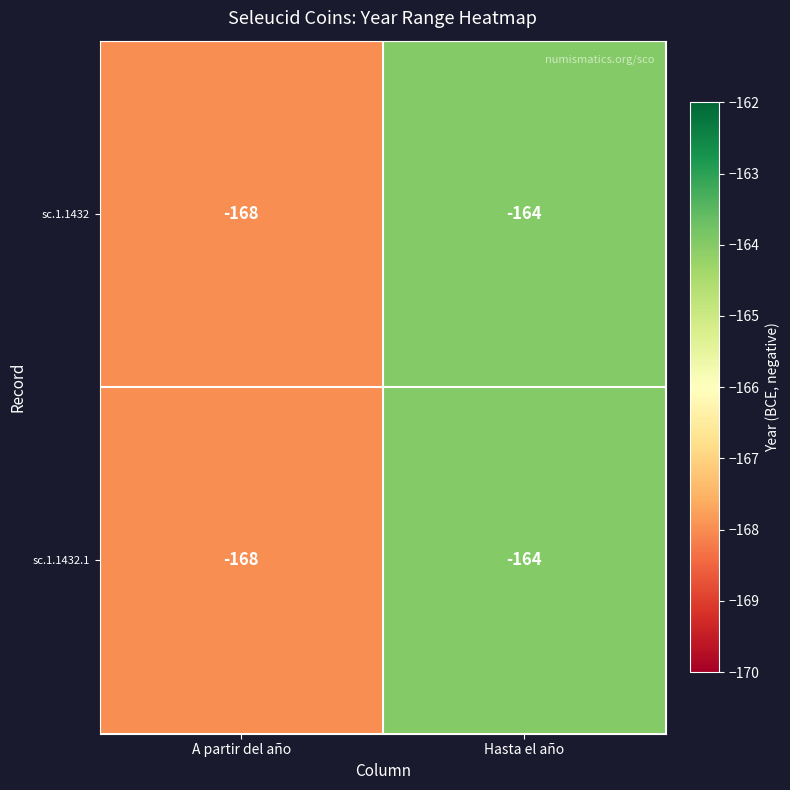

What is the minimum value for sc.1.1432.1?

-168